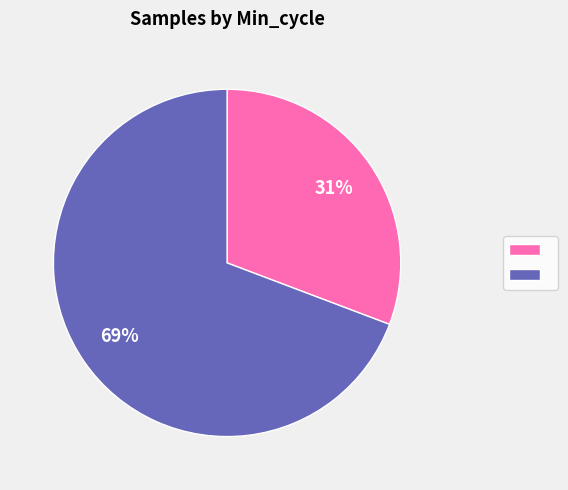

Is there a majority slice in this chart?

Yes